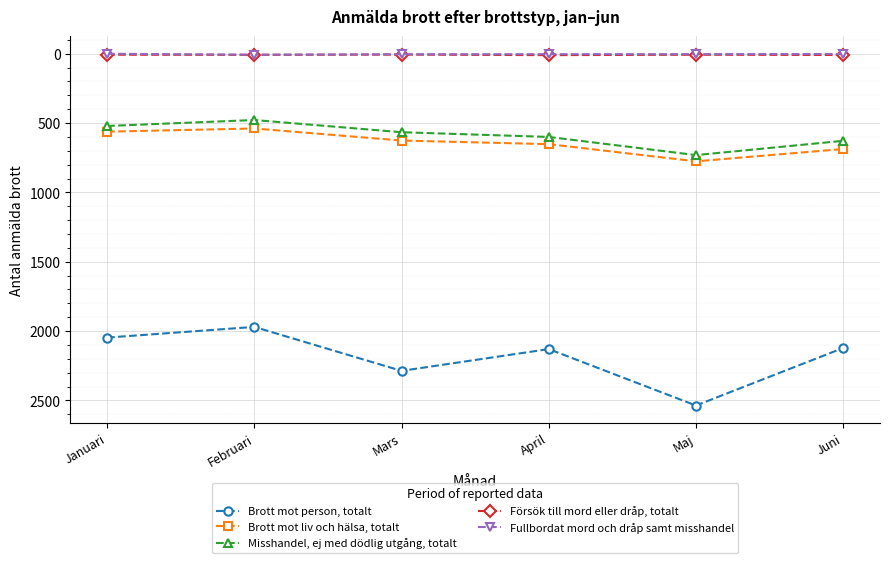

Does the chart have visible grid lines?

Yes